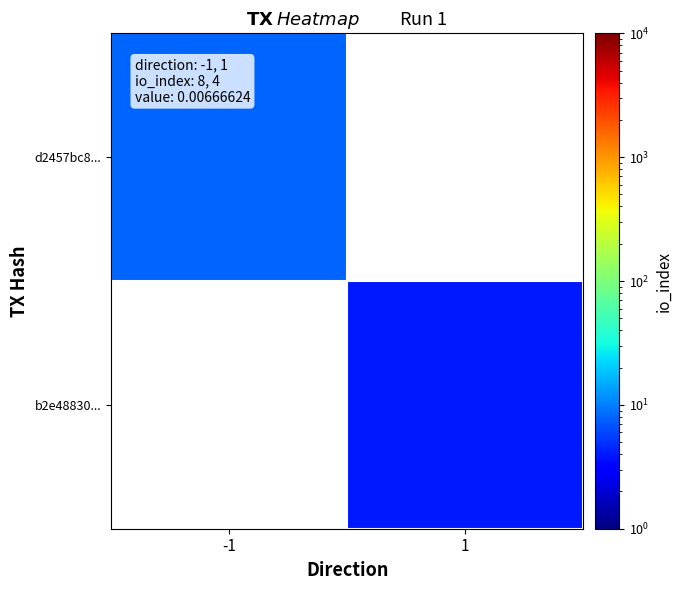

The b2e48830... series shows 4.0 at 1. True or false?

True